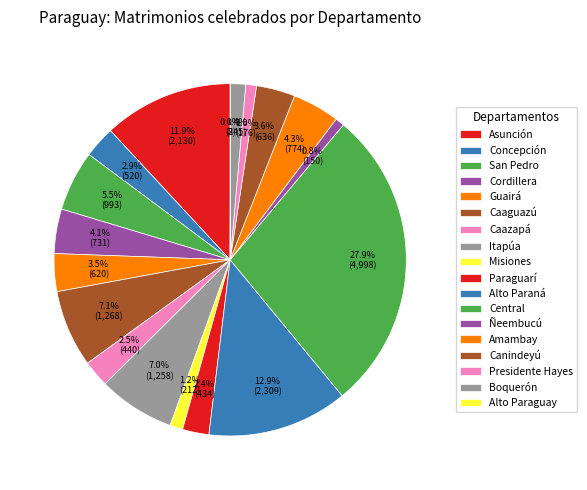

Is there any slice that represents more than half of the pie?

No